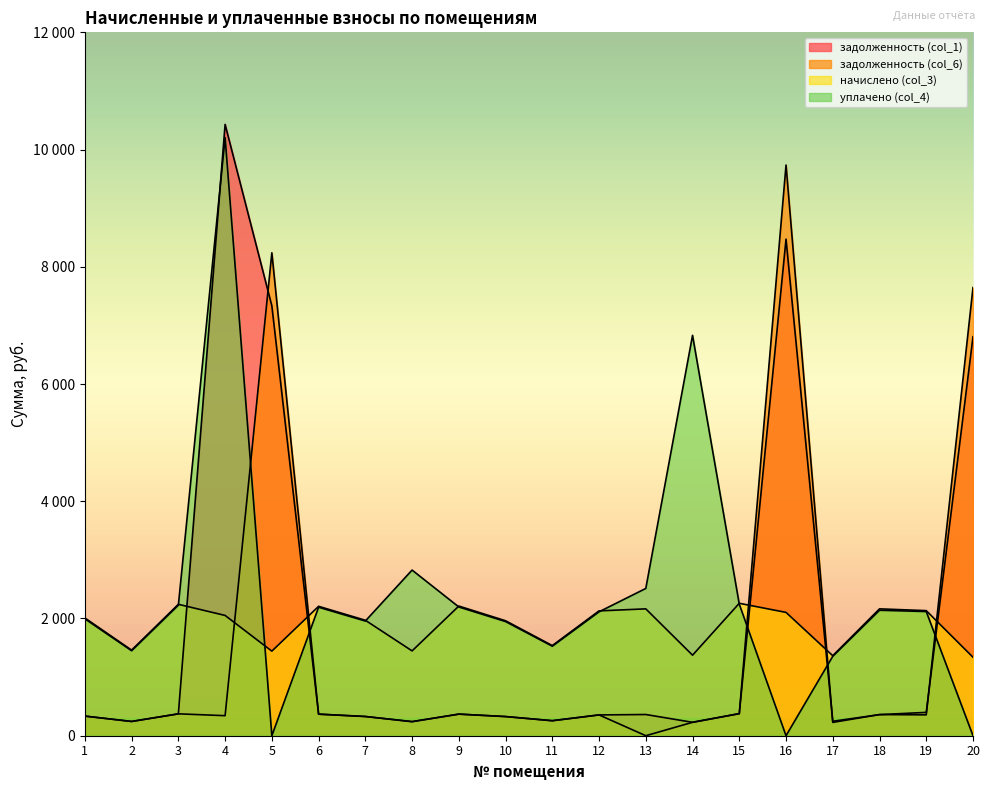

How many series are shown in this chart?

4